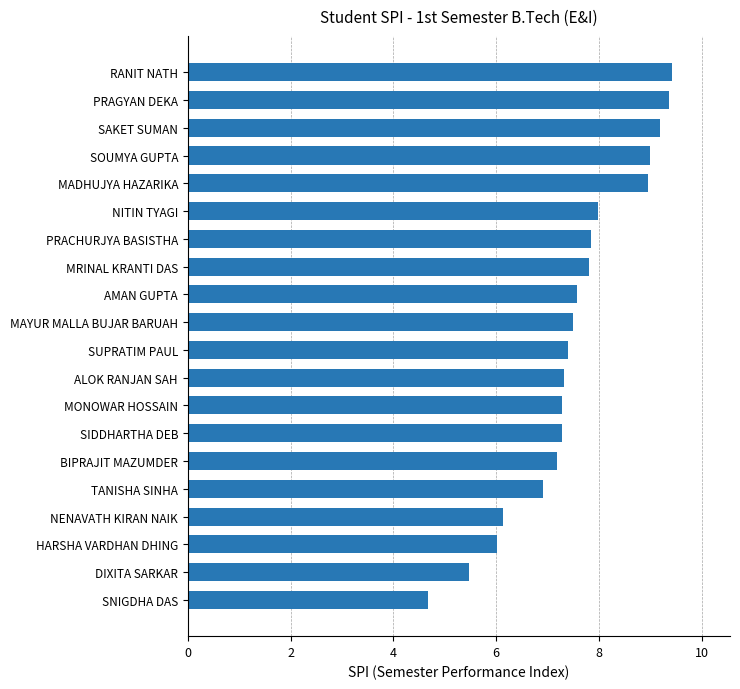

What is the difference between the second highest and second lowest values?

3.9